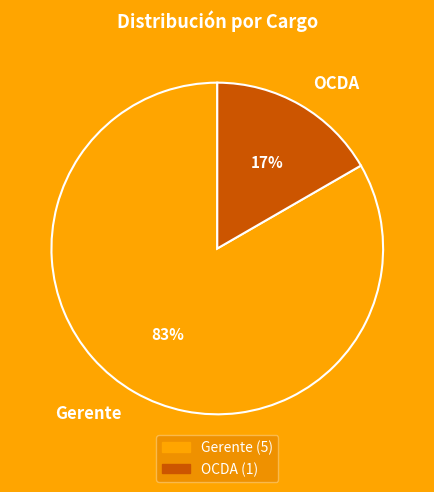

Rank the categories by value from highest to lowest.

Gerente, OCDA